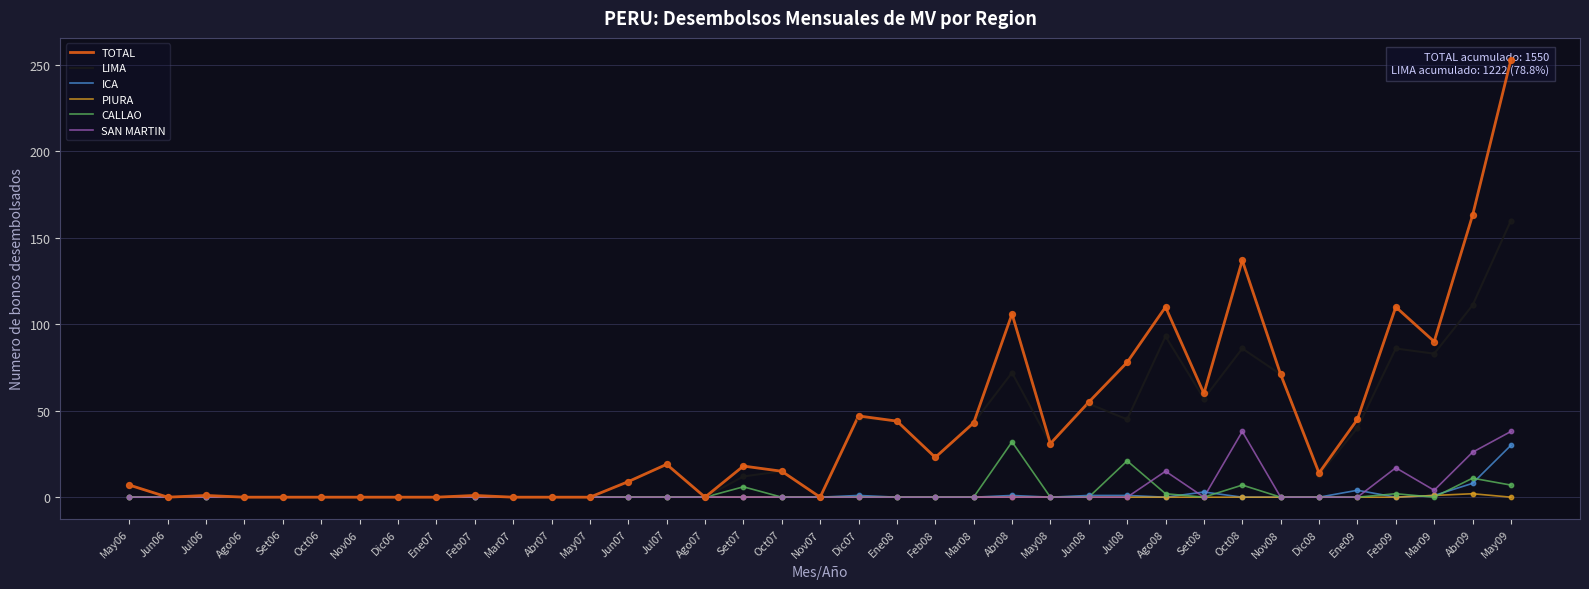

At how many categories does at least one series exceed 59?

10